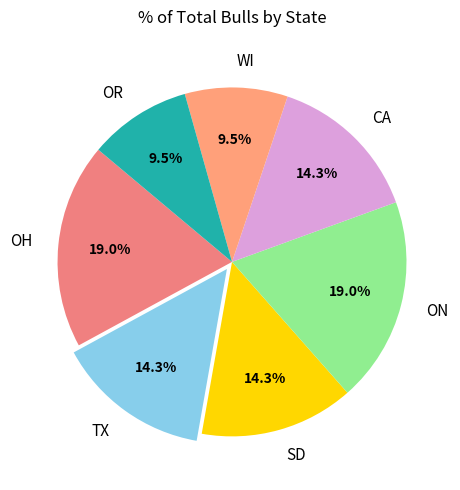

To the nearest percent, what percentage of the pie is OH?

19%